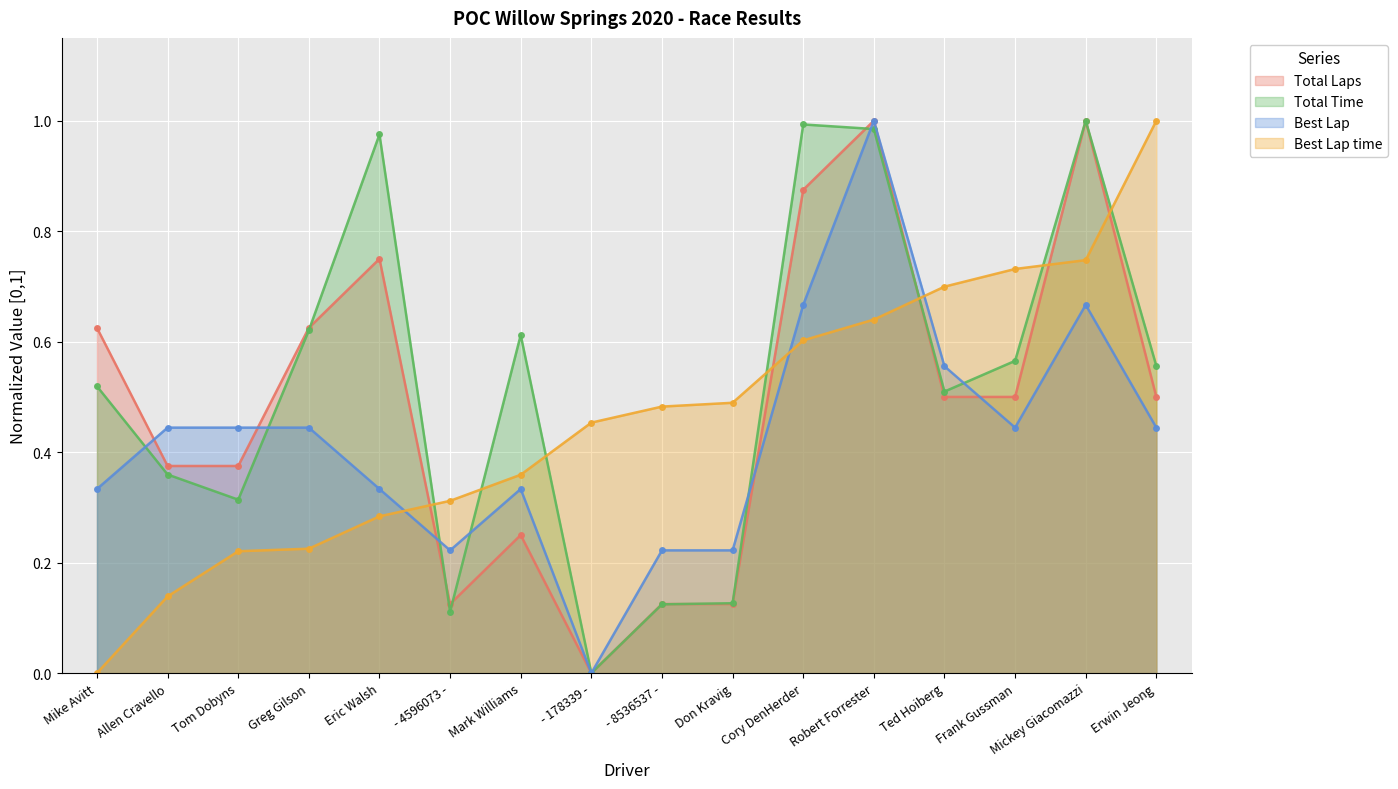

What position from the right is Don Kravig?

7